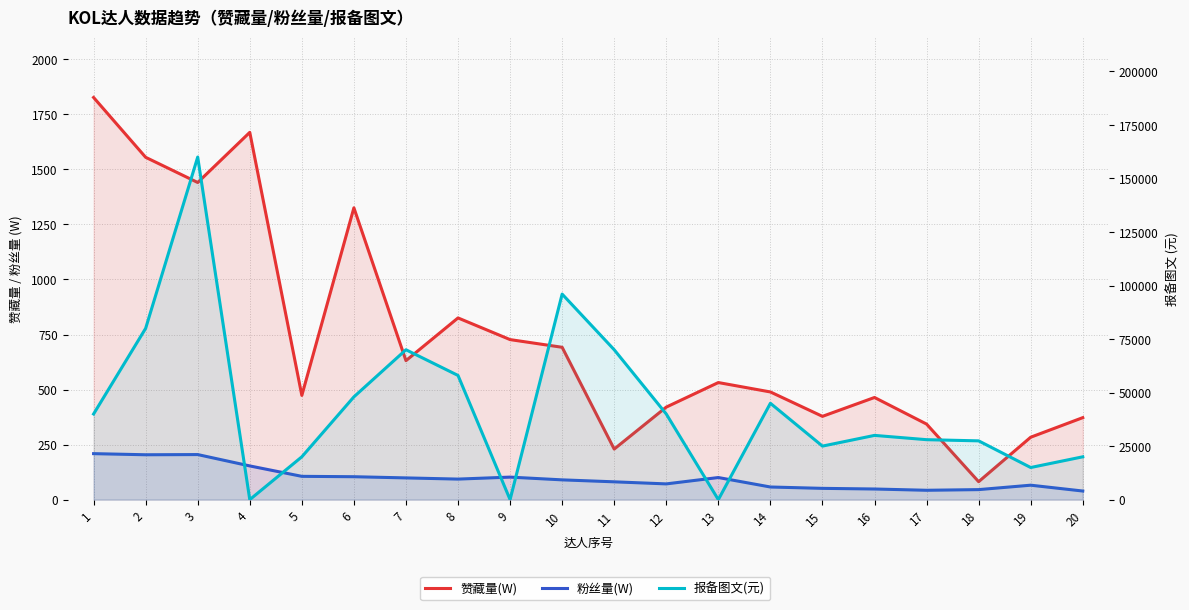

What are all the series names shown in the legend?

赞藏量(W), 粉丝量(W), 报备图文(元)